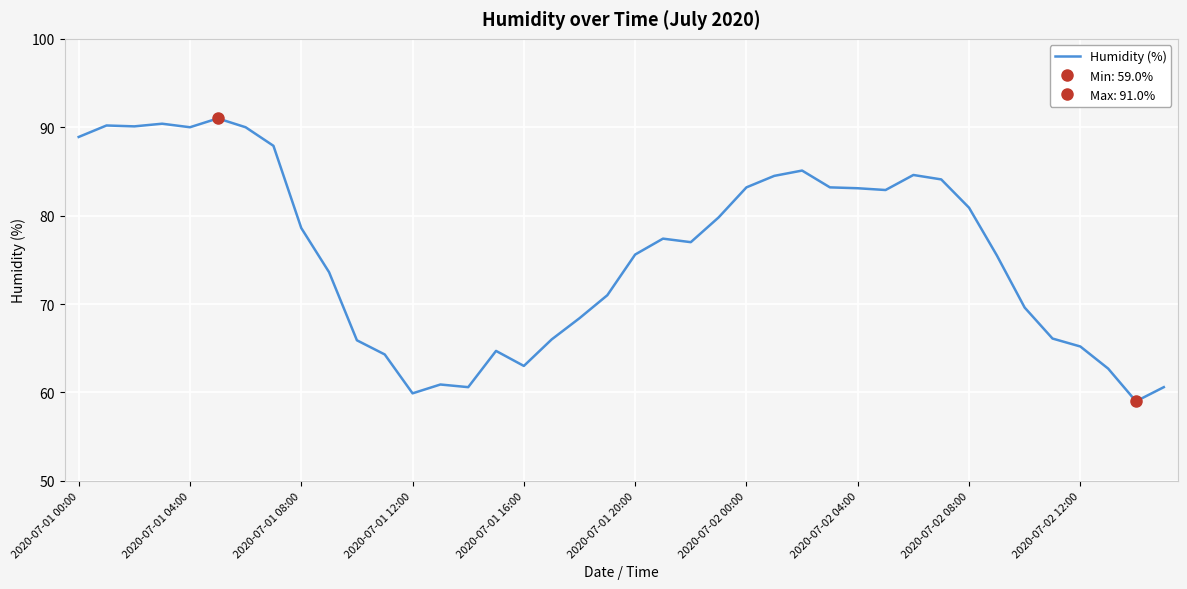

Count the number of data series in this chart.

1